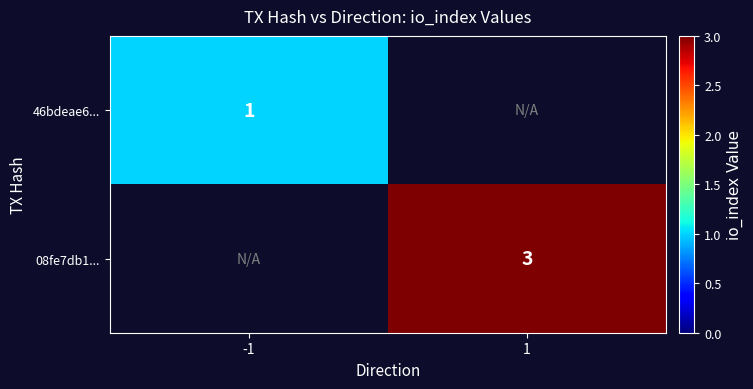

The 46bdeae6... series shows 1 at -1. True or false?

True